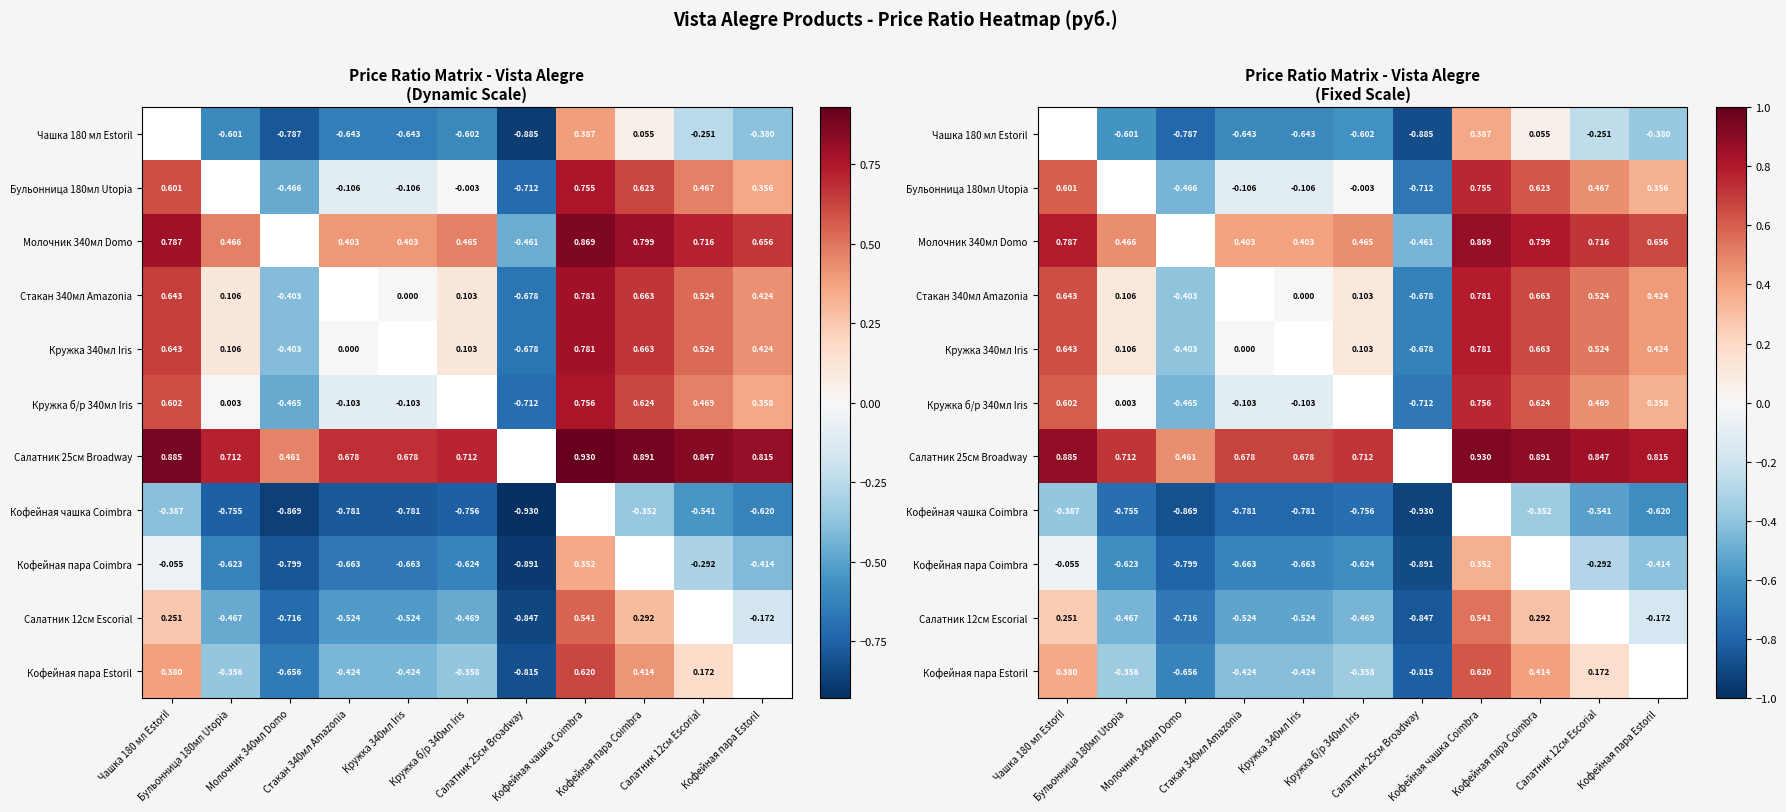

Which series changed the most between Бульонница 180мл Utopia and Салатник 25см Broadway?

Молочник 340мл Domo